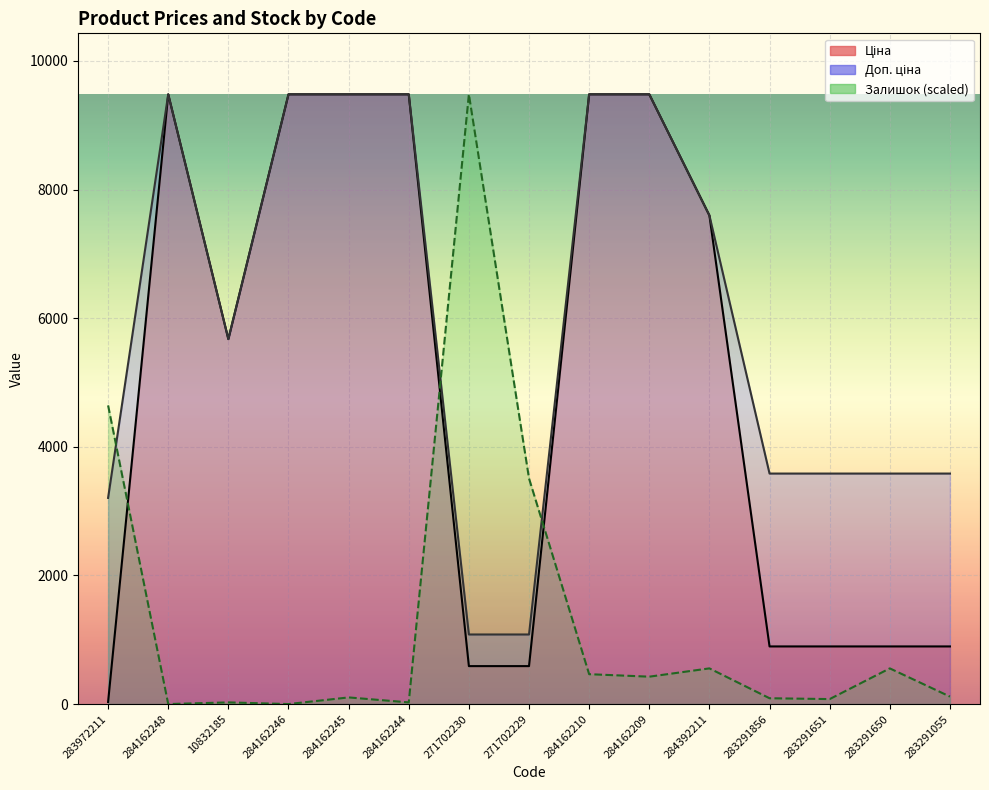

Is it true that Залишок equals 670.6 at 284162209?

False